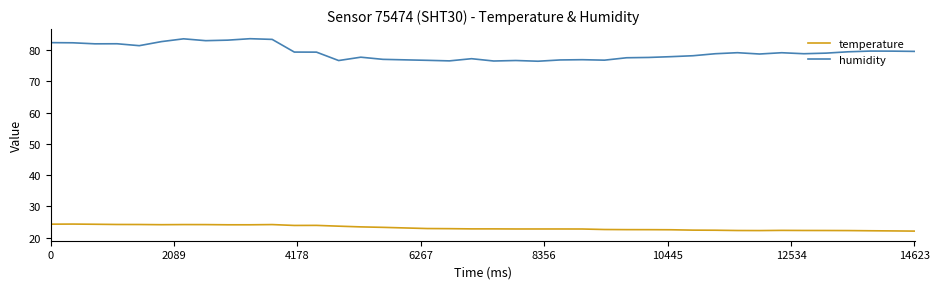

What is the lowest value of the temperature series?

22.1